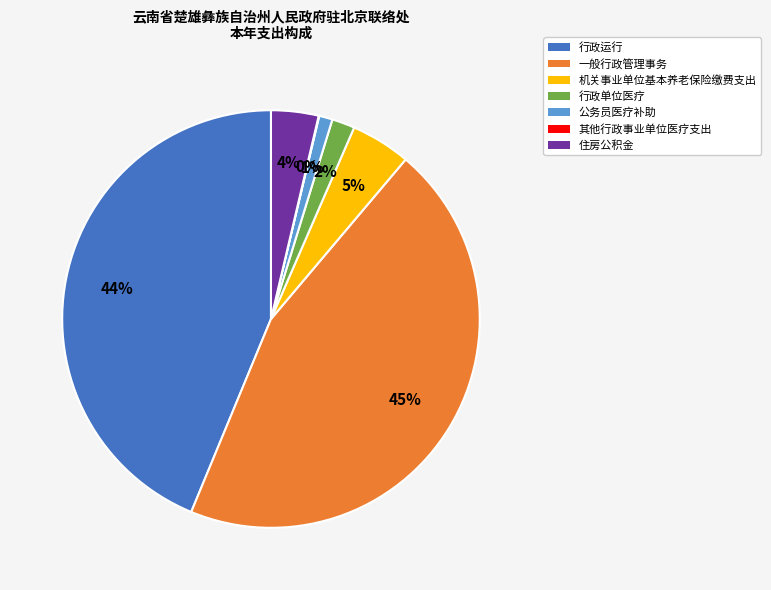

To the nearest percent, what is the difference between the largest and smallest slice percentages?

45%